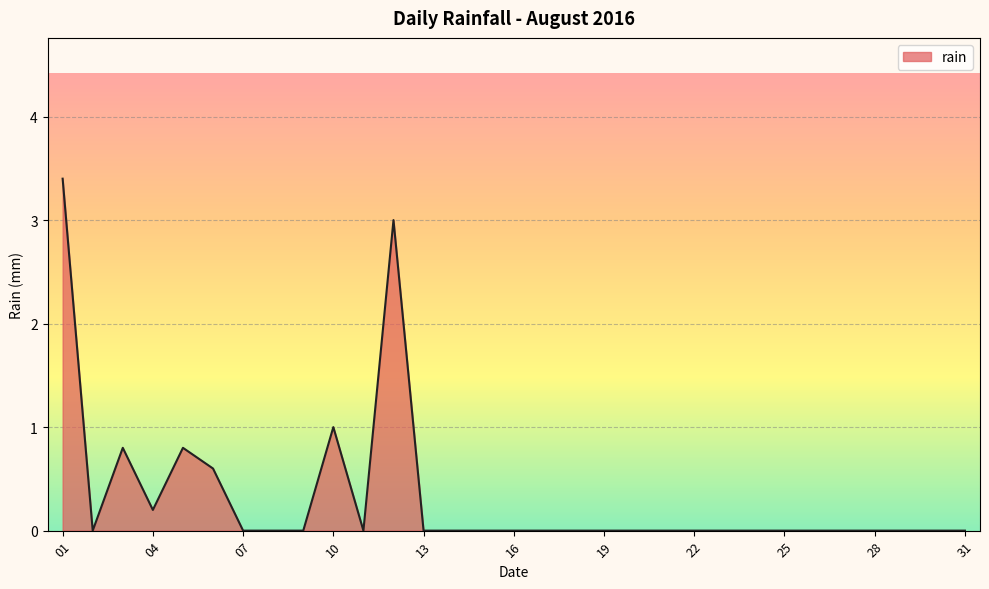

What is the maximum value shown in the chart?

3.4